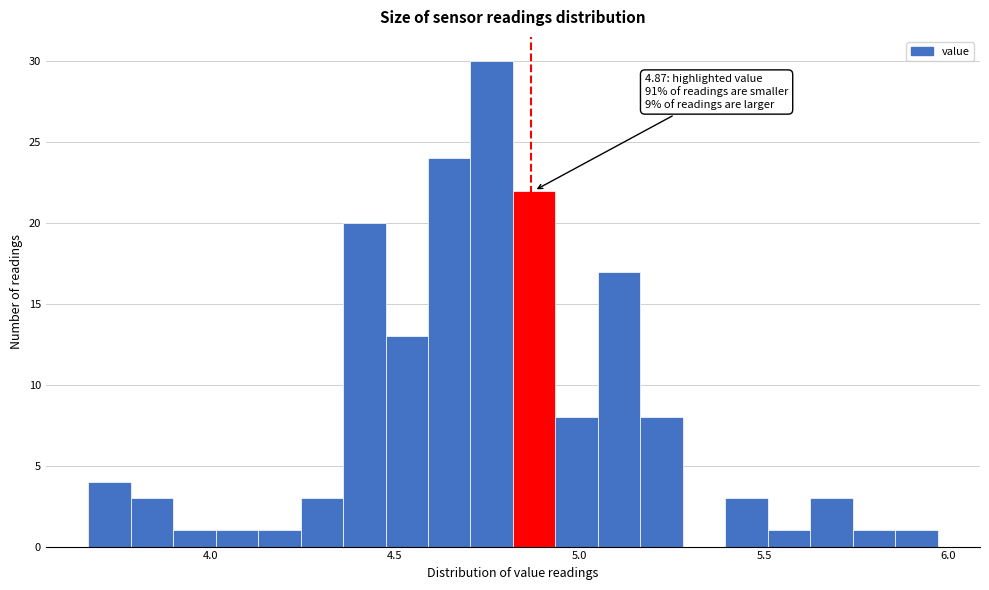

Around what value on the x-axis is the tallest bar? Give the approximate position of its centre, as read against the axis.

4.75